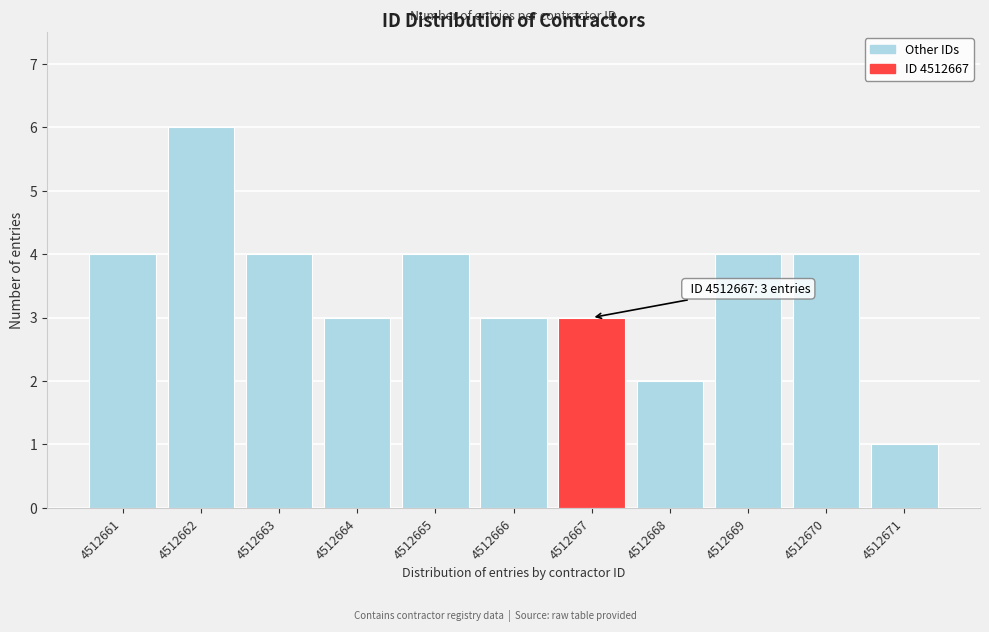

Reading right to left, list all the values displayed in this chart.

1	4	4	2	3	3	4	3	4	6	4